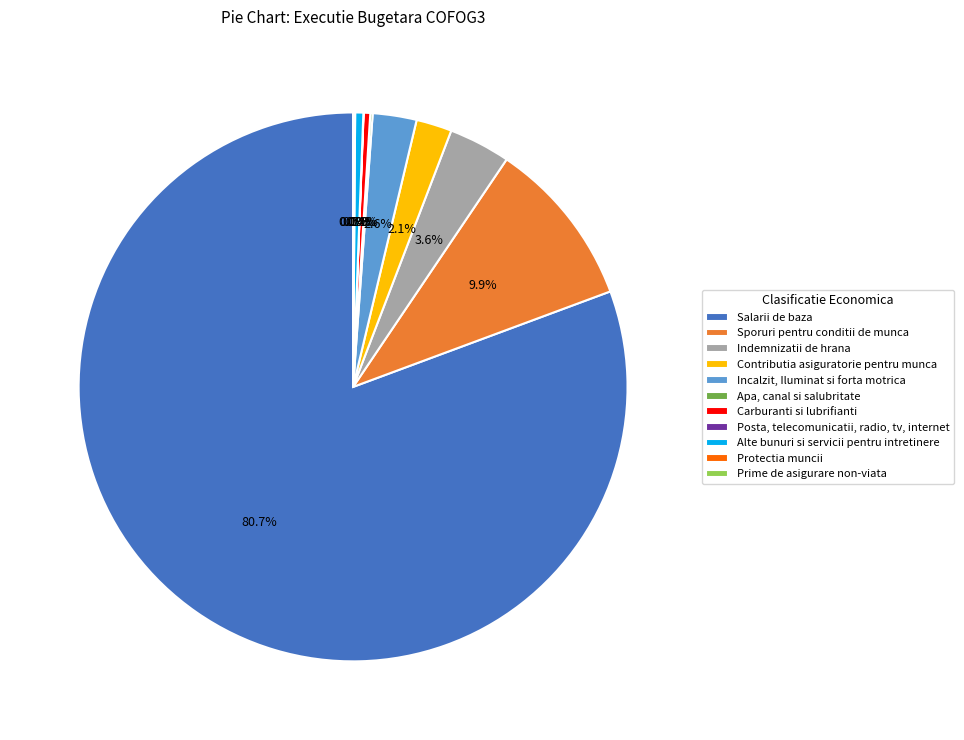

What is the majority slice?

Salarii de baza